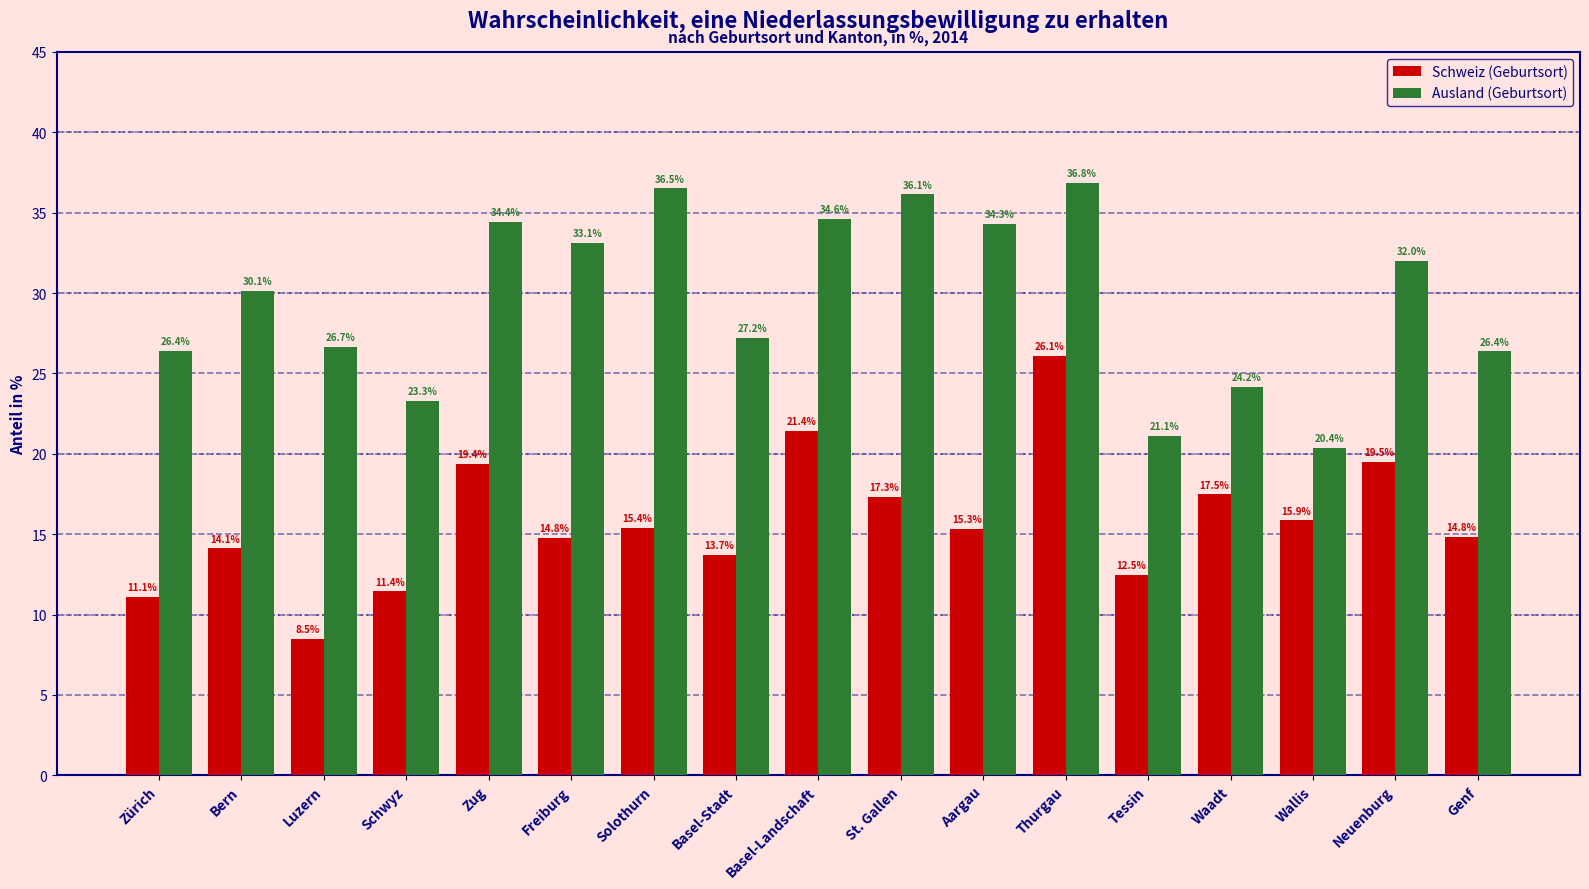

The Schweiz (Geburtsort) series shows 11.1 at Zürich. True or false?

True